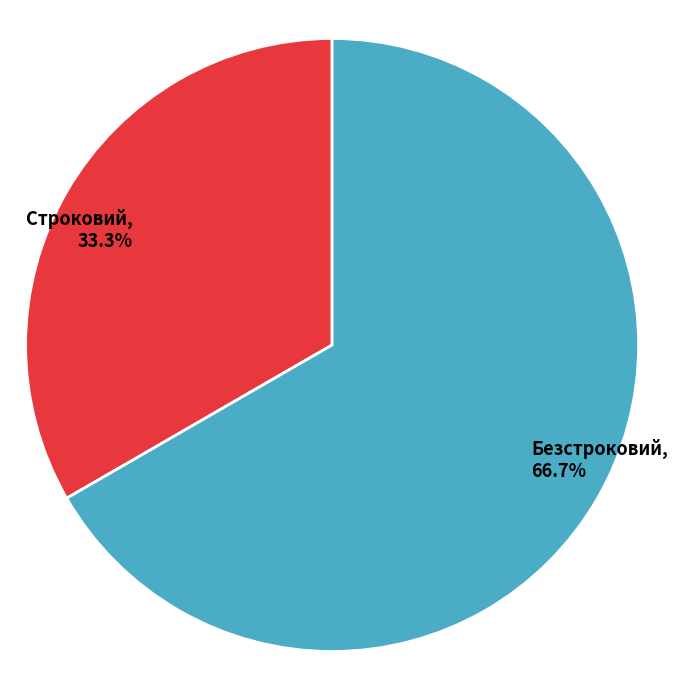

What is the smallest slice in the pie chart?

Строковий